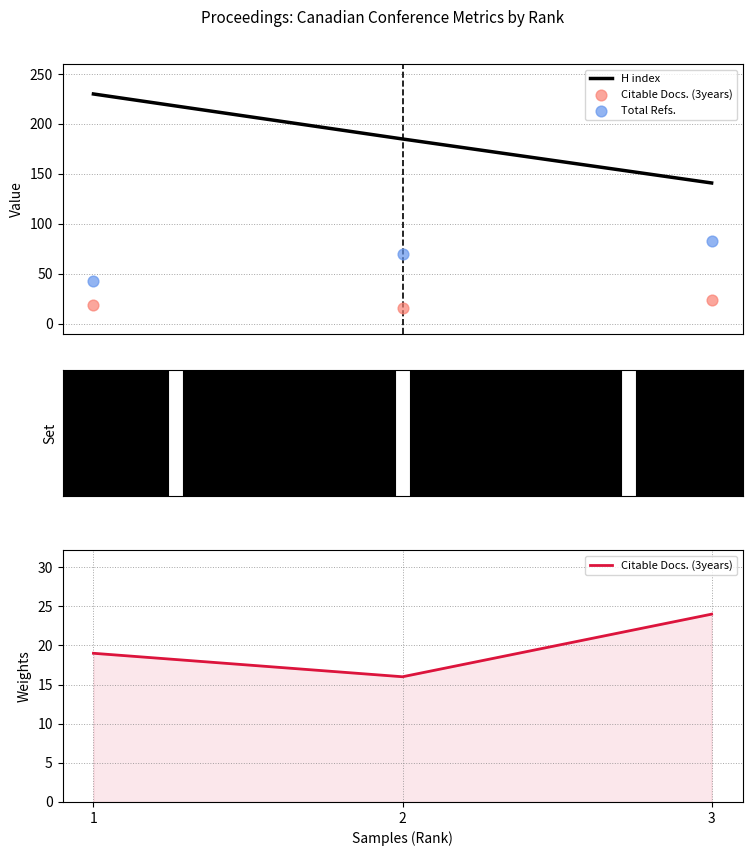

Which series has the largest total across all categories?

H index